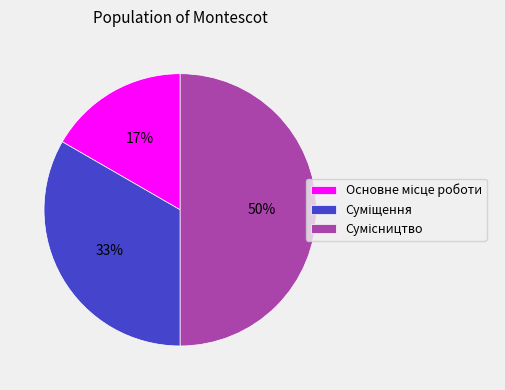

To the nearest percent, what is the average slice percentage?

33%